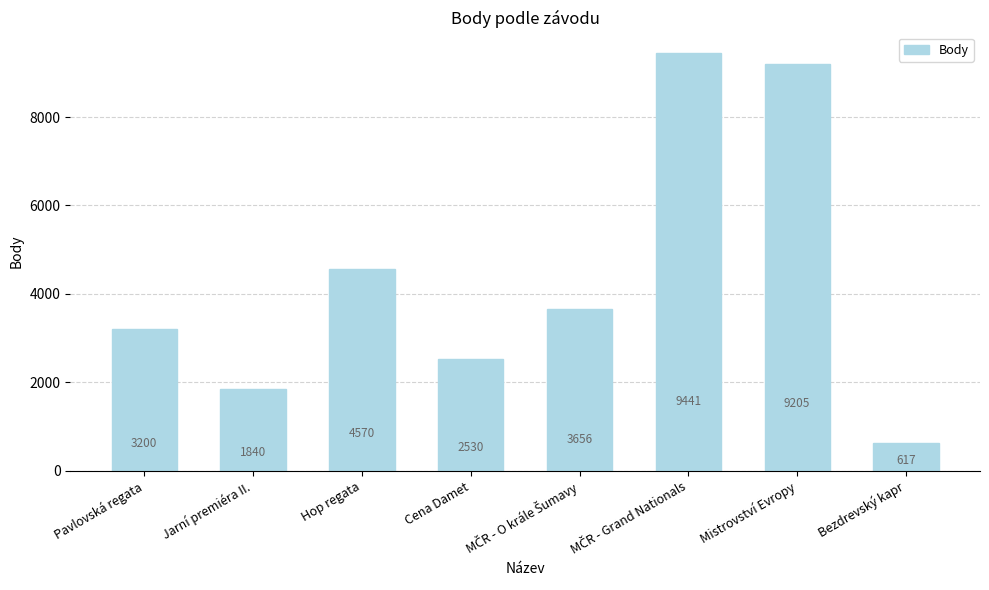

How many values are below 3656?

4